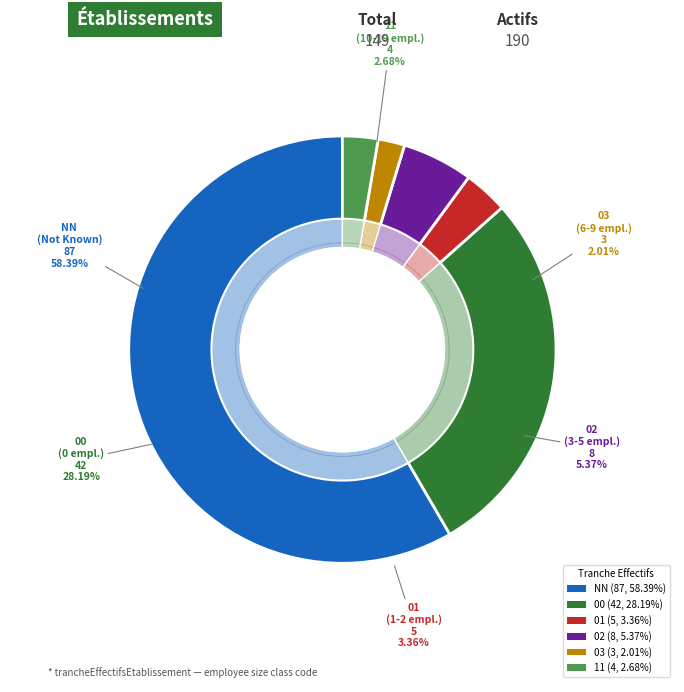

How many segments does this pie chart have?

6